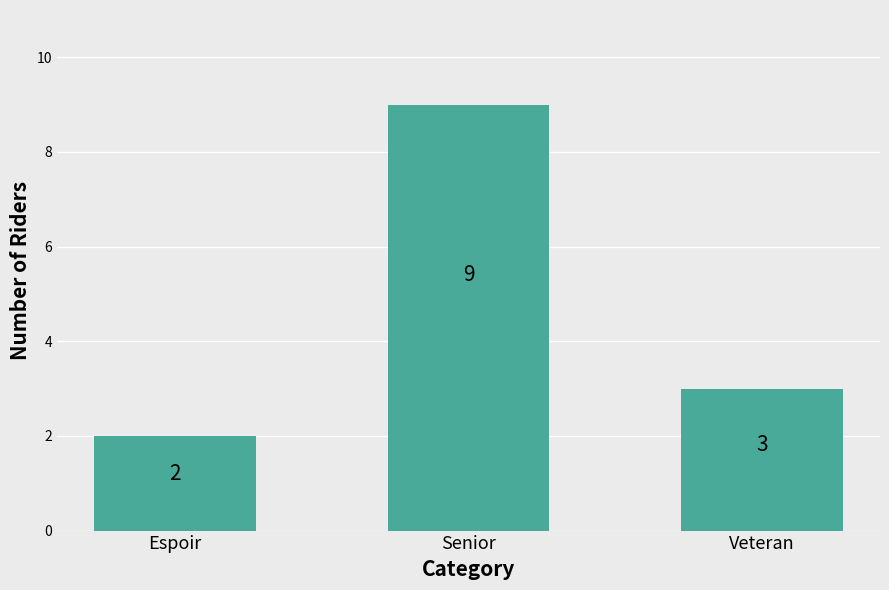

Between Veteran and Espoir, which is larger?

Veteran